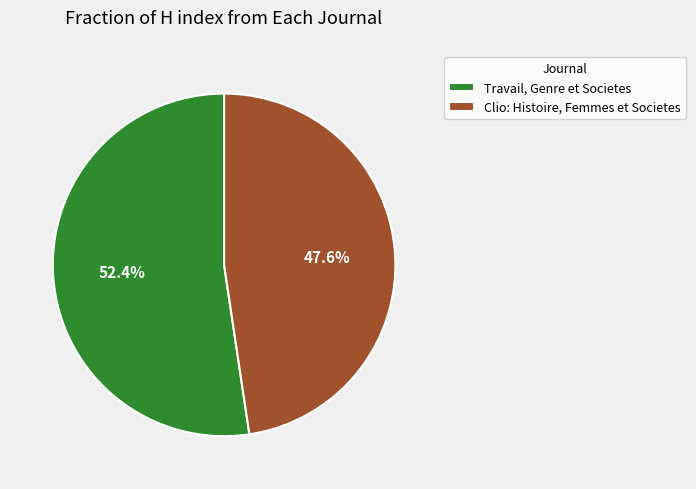

To the nearest percent, what is the difference between the largest and smallest slice percentages?

5%